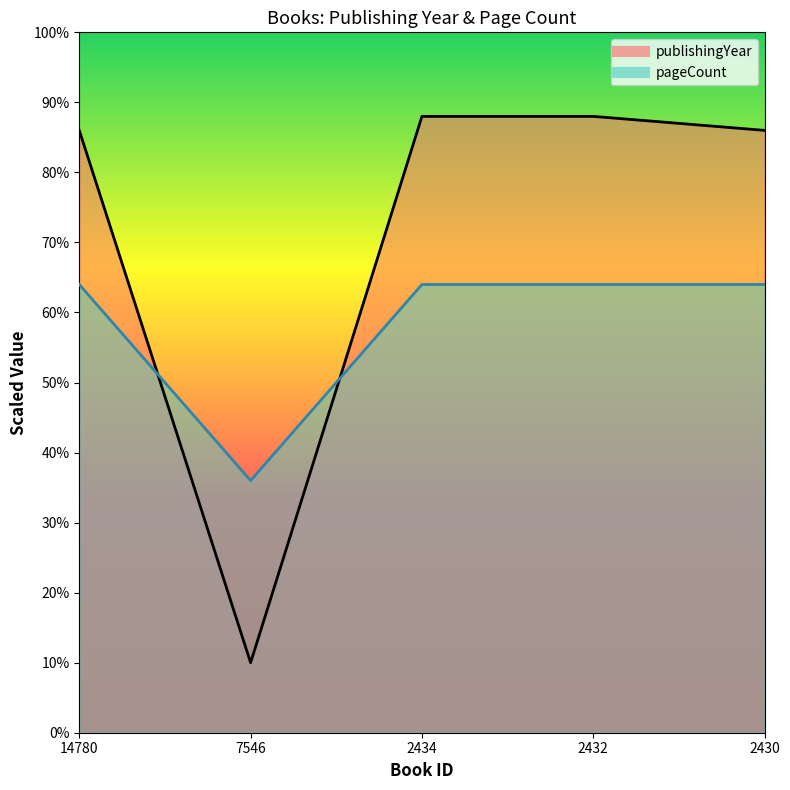

What is the maximum value for pageCount?

64